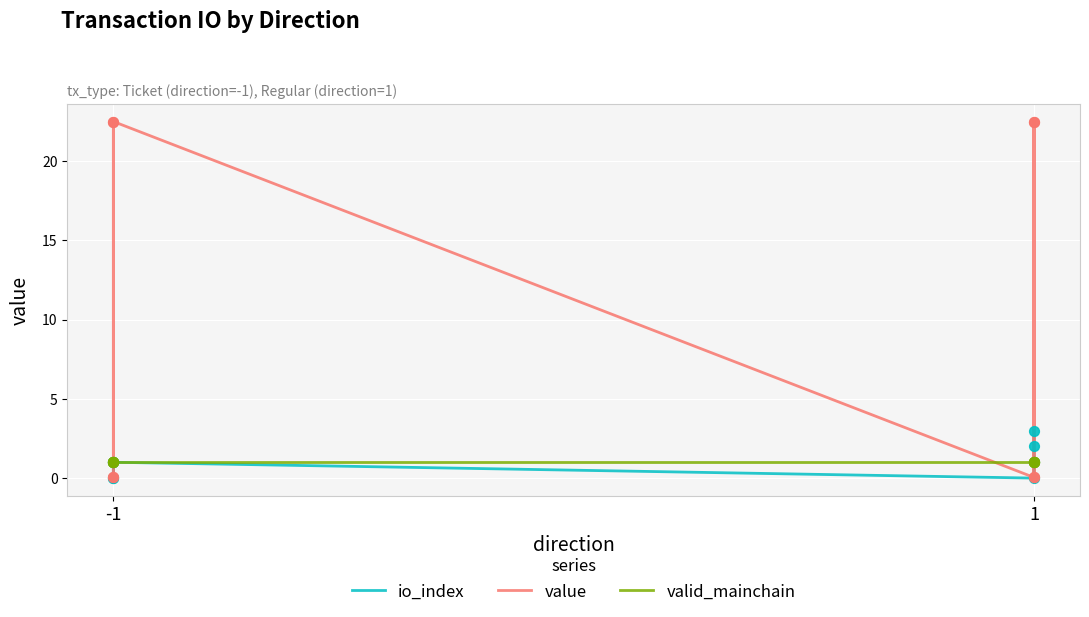

Which series has the largest total across all categories?

value